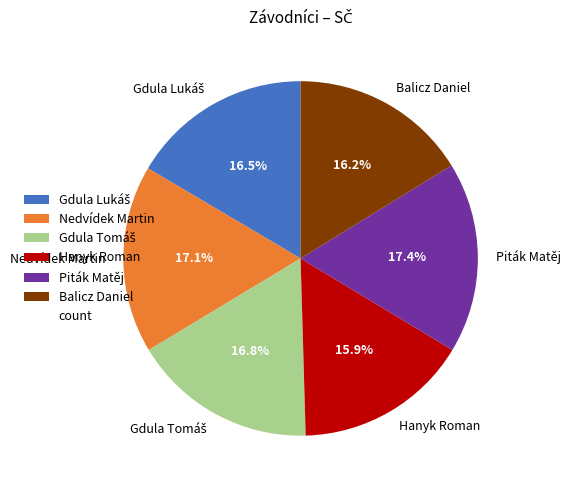

Between Hanyk Roman and Piták Matěj, which is larger?

Piták Matěj